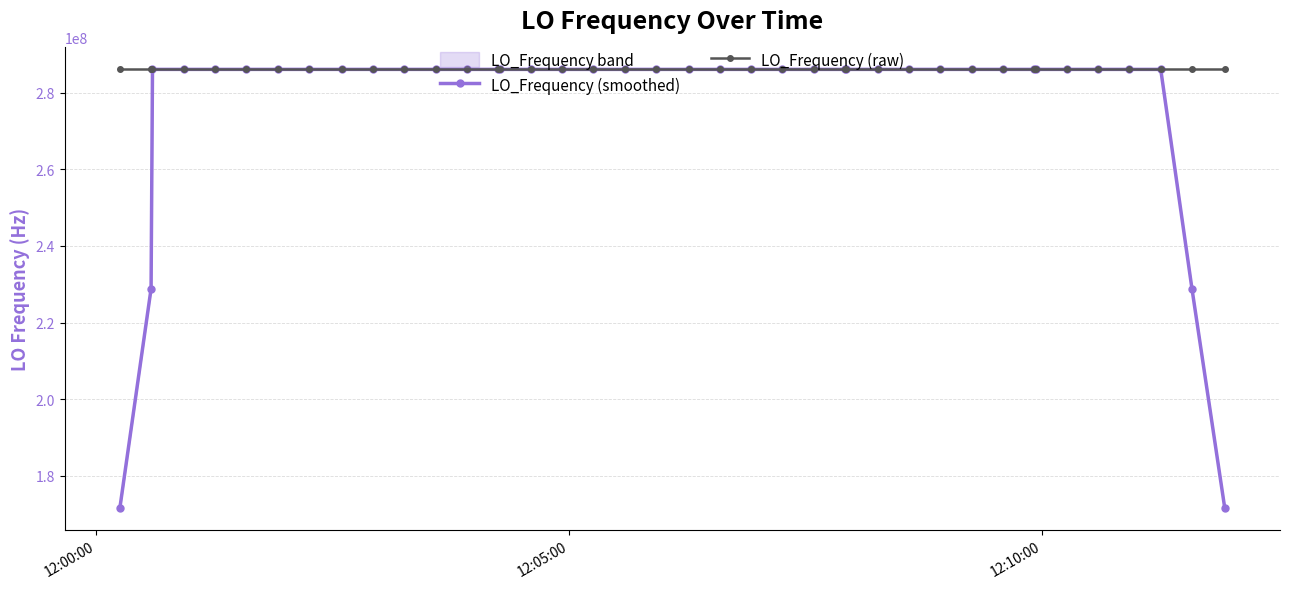

What is the highest value of the LO_Frequency (smoothed) series?

286047000.3